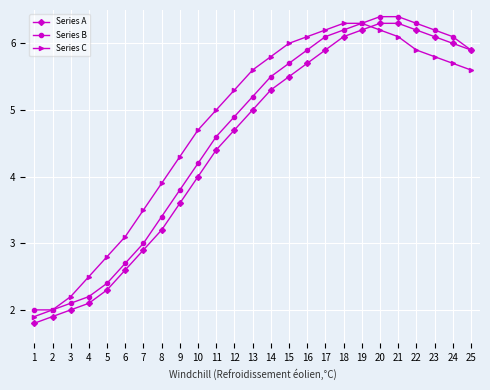

What are all the series names shown in the legend?

Series A, Series B, Series C